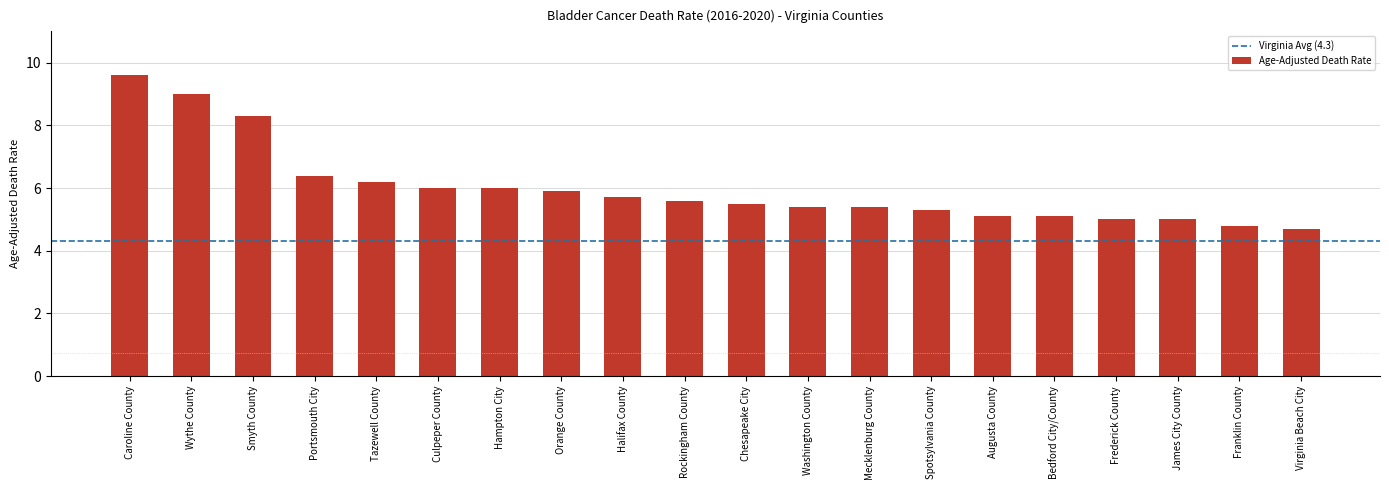

The chart shows a value of 5.6 at Rockingham County. True or false?

True